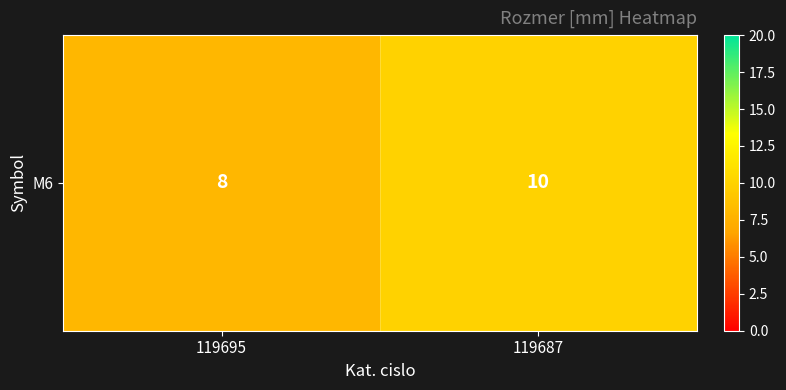

True or false: the data shows 10 at 119687.

True